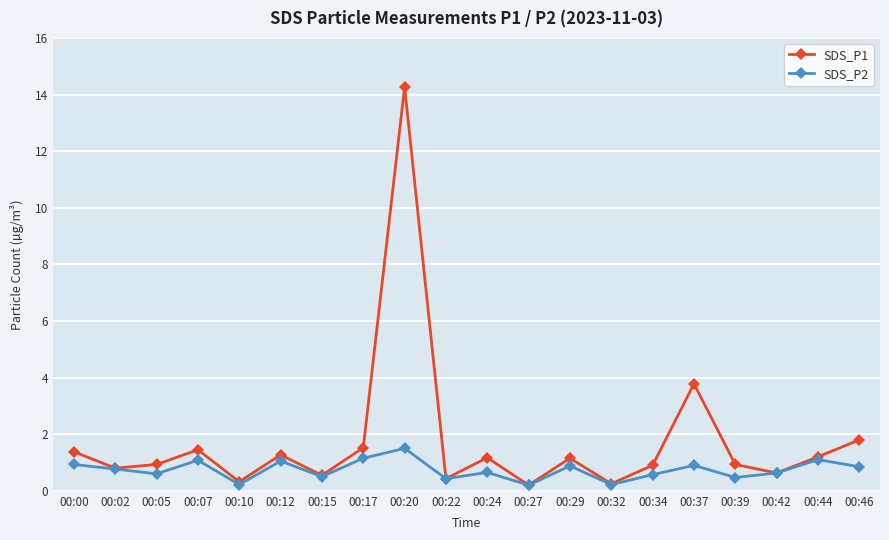

Where is the first local maximum for SDS_P1?

00:07